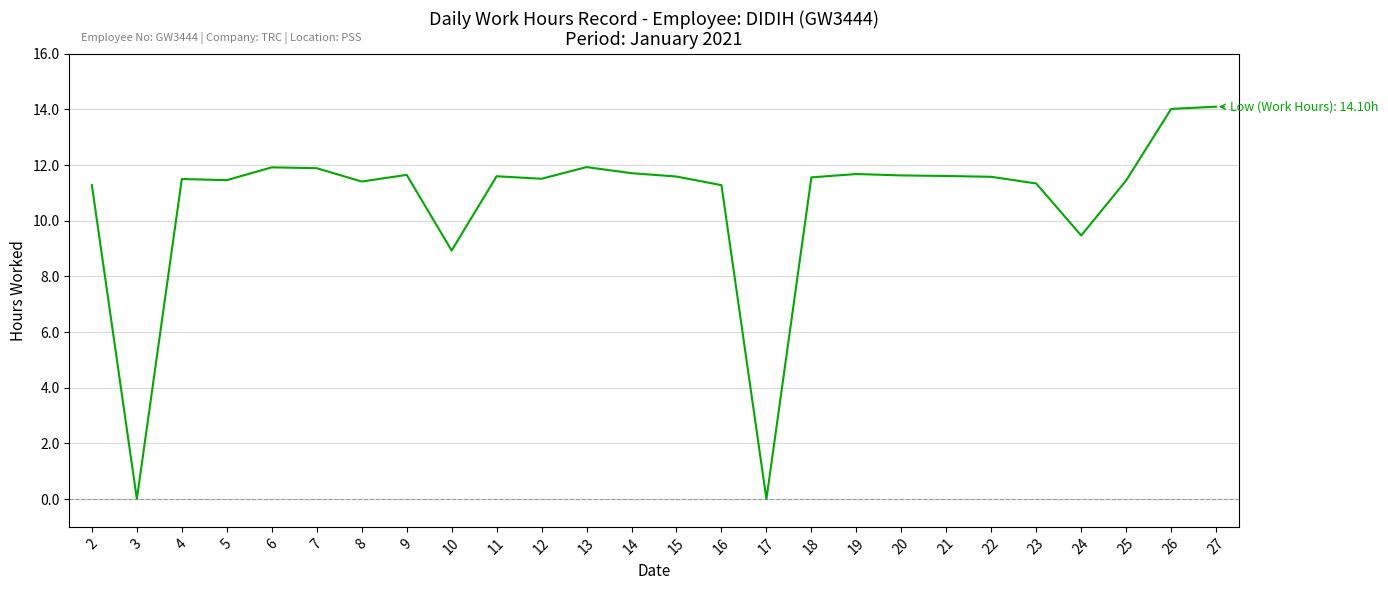

What is the ratio of the value at 9 to the value at 12?

1.0